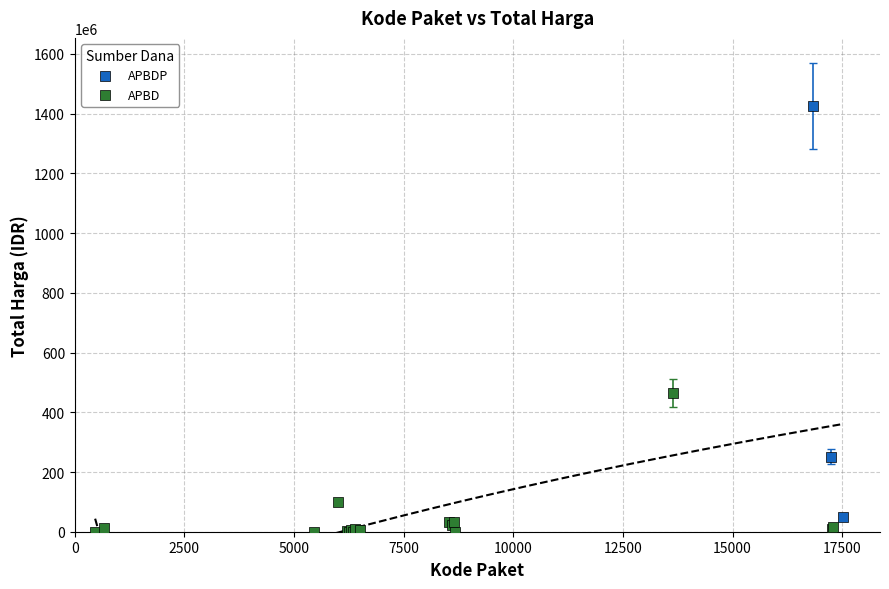

Which series has the largest Y range (max minus min)?

APBDP